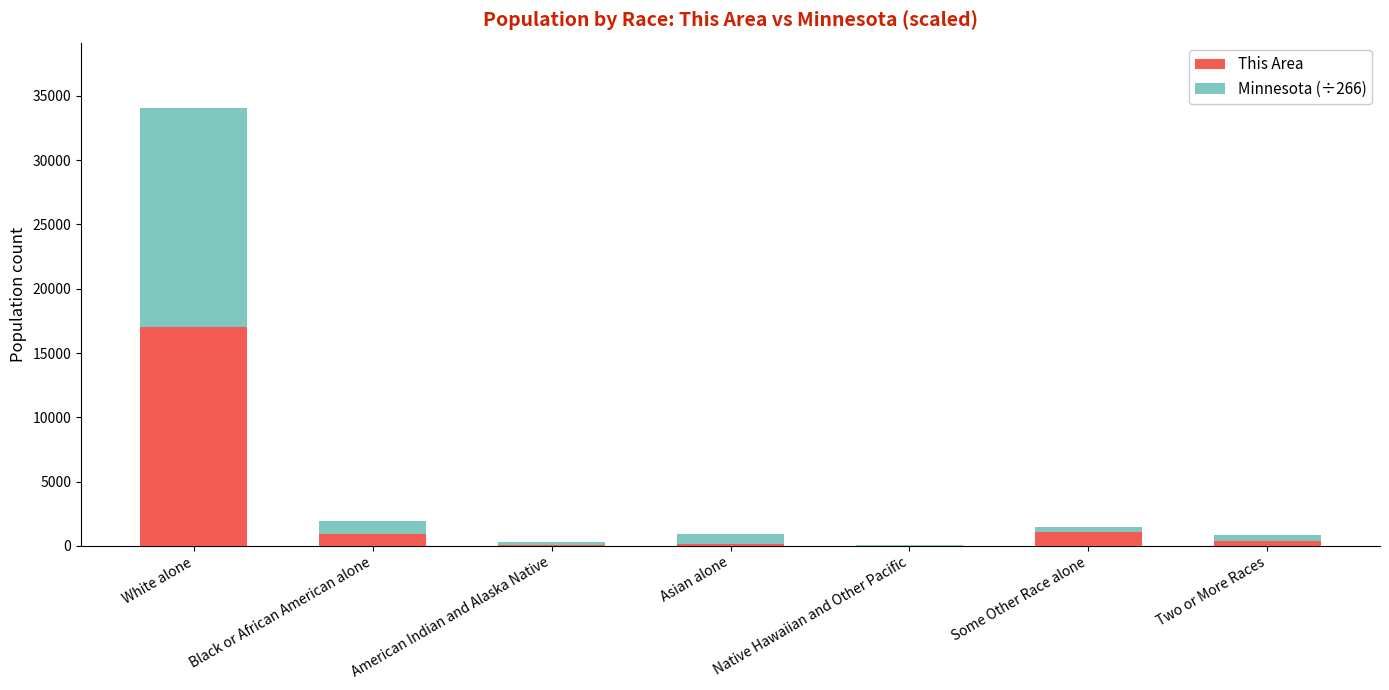

Is it true that This Area equals 1066.0 at Some Other Race alone?

True